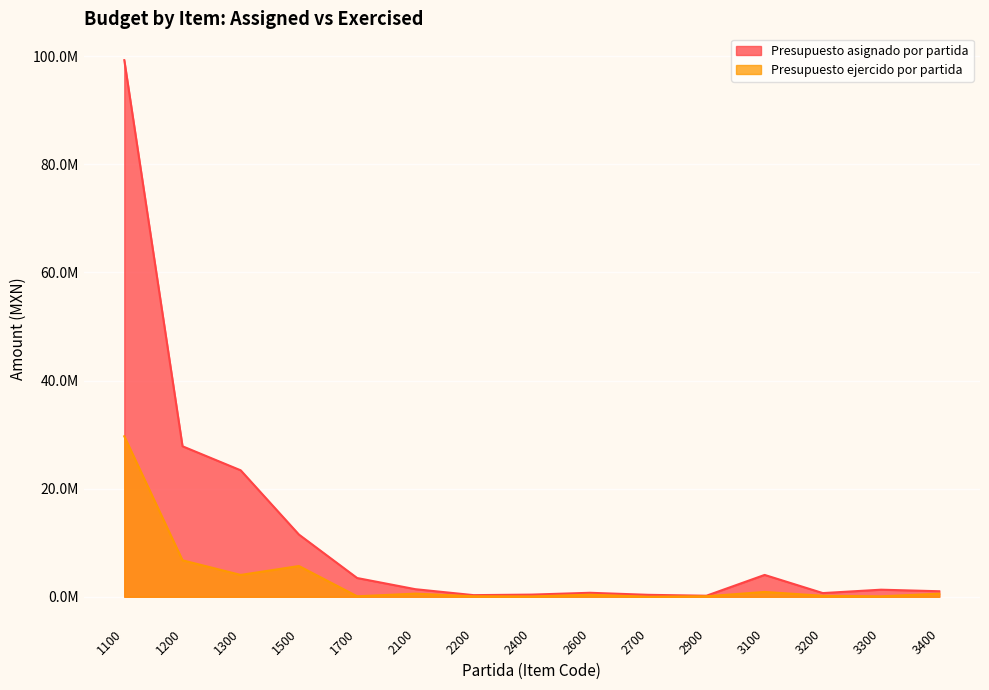

Reading left to right, transcribe all the data shown in this chart.

Presupuesto asignado por partida: 1100=99276633.8	1200=27843571.1	1300=23391577.6	1500=11506455.3	1700=3466949.9	2100=1399999.8	2200=300000.0	2400=400000.0	2600=736834.0	2700=359000.0	2900=190000.1	3100=4039500.9	3200=680000.0	3300=1307500.0	3400=1020000.0
Presupuesto ejercido por partida: 1100=29690836.2	1200=6746901.3	1300=4040187.7	1500=5688465.1	1700=89982.7	2100=579579.1	2200=87850.3	2400=62338.9	2600=381342.2	2700=6774.4	2900=91558.7	3100=892924.8	3200=183976.0	3300=79103.7	3400=576450.2